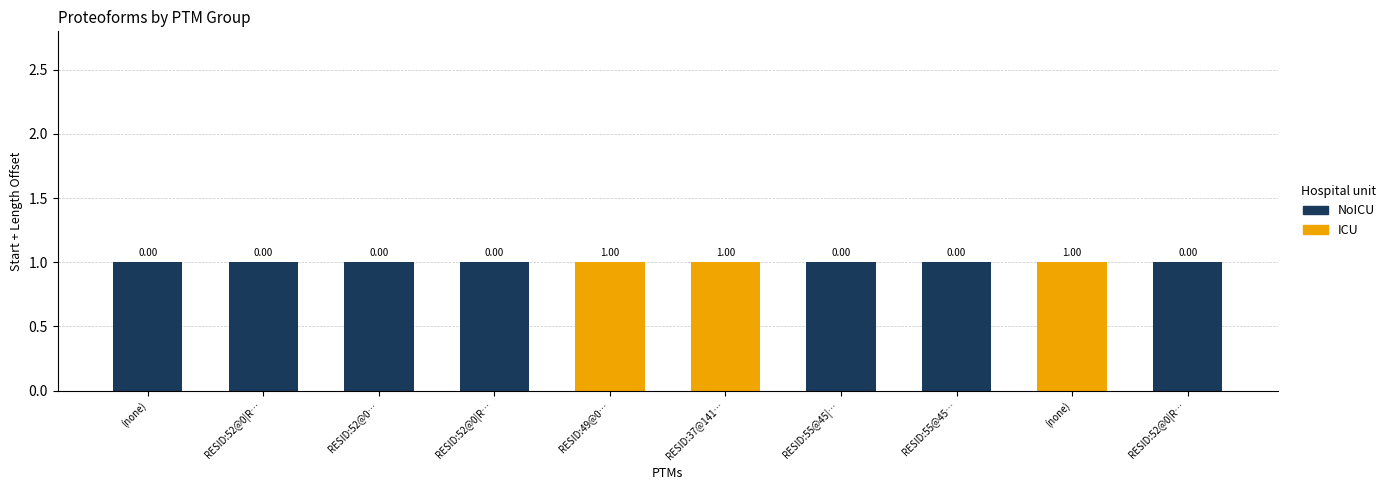

What are all the series names shown in the legend?

NoICU, ICU